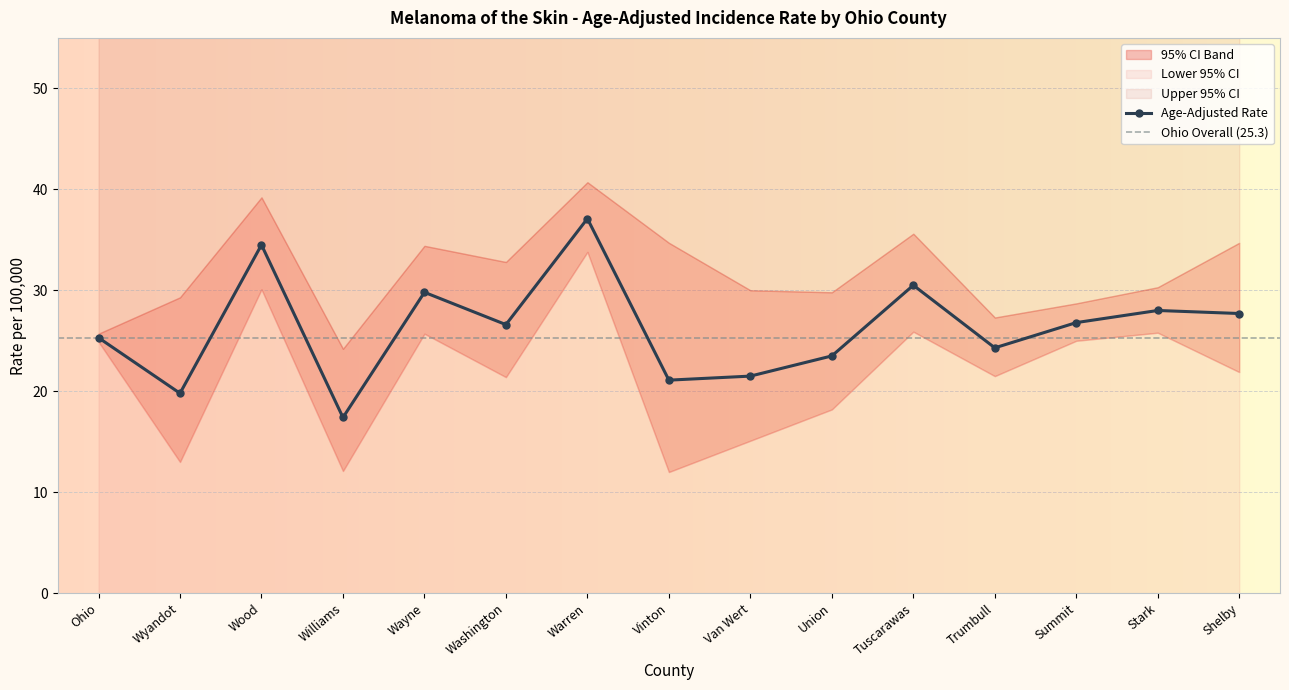

What is the value of the Age-Adjusted Rate point at the 8th from the left?

21.1